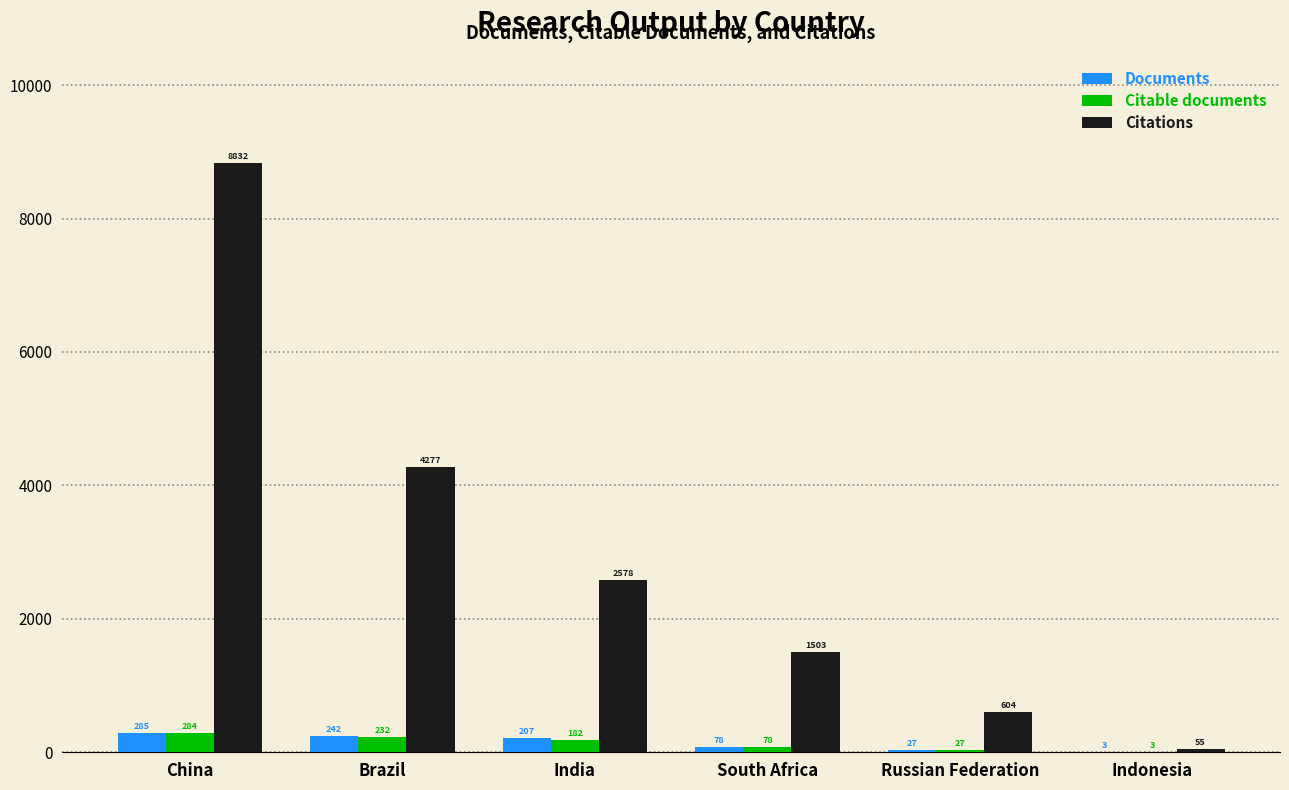

What is the highest value of the Documents series?

285